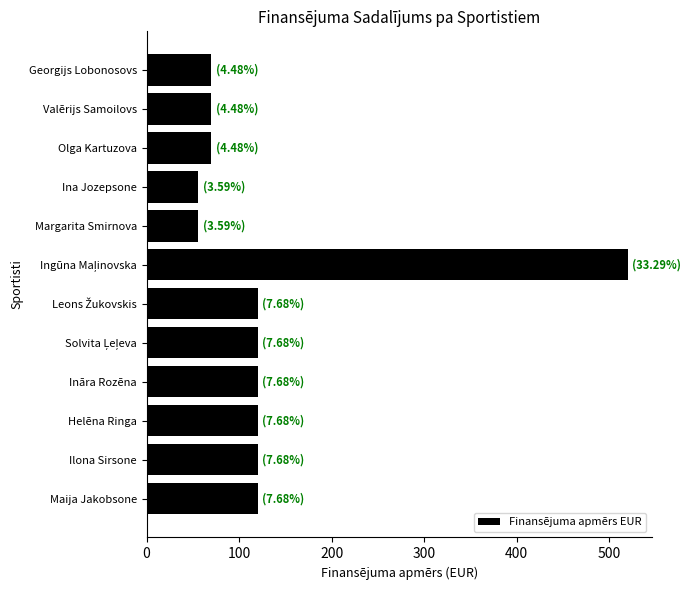

The chart shows a value of 56 at Margarita Smirnova. True or false?

True